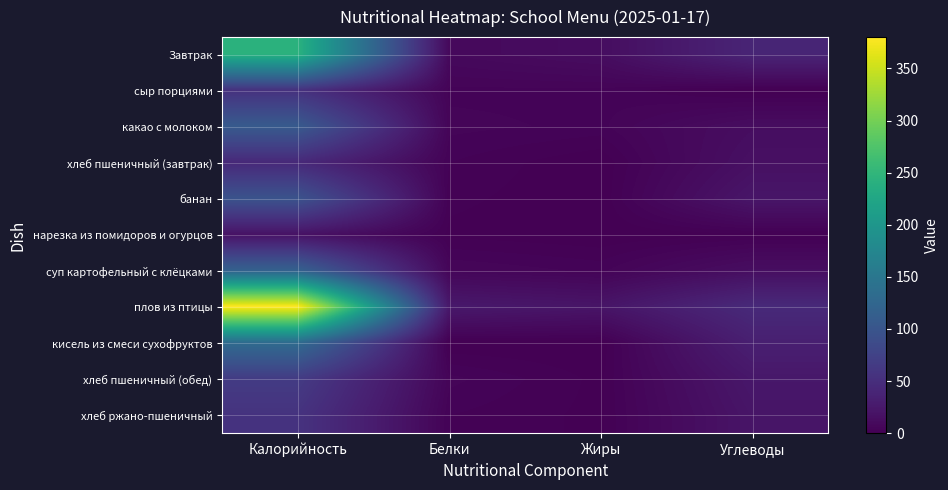

Count the number of categories in the chart.

4